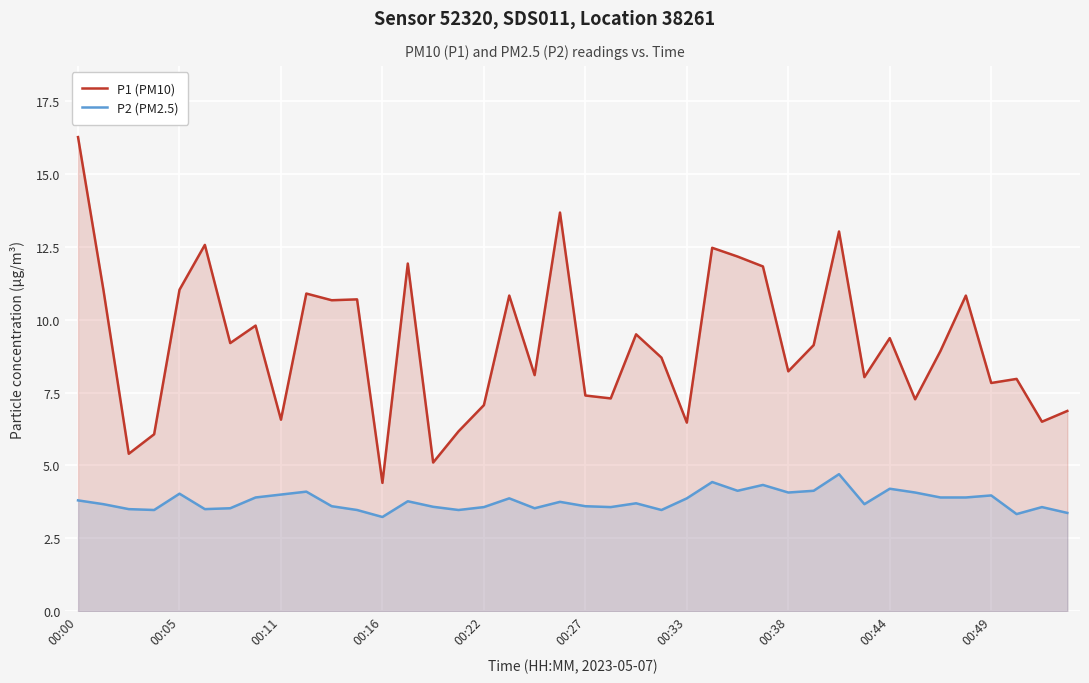

Rank the series at 29 from highest to lowest value.

P1 (PM10), P2 (PM2.5)